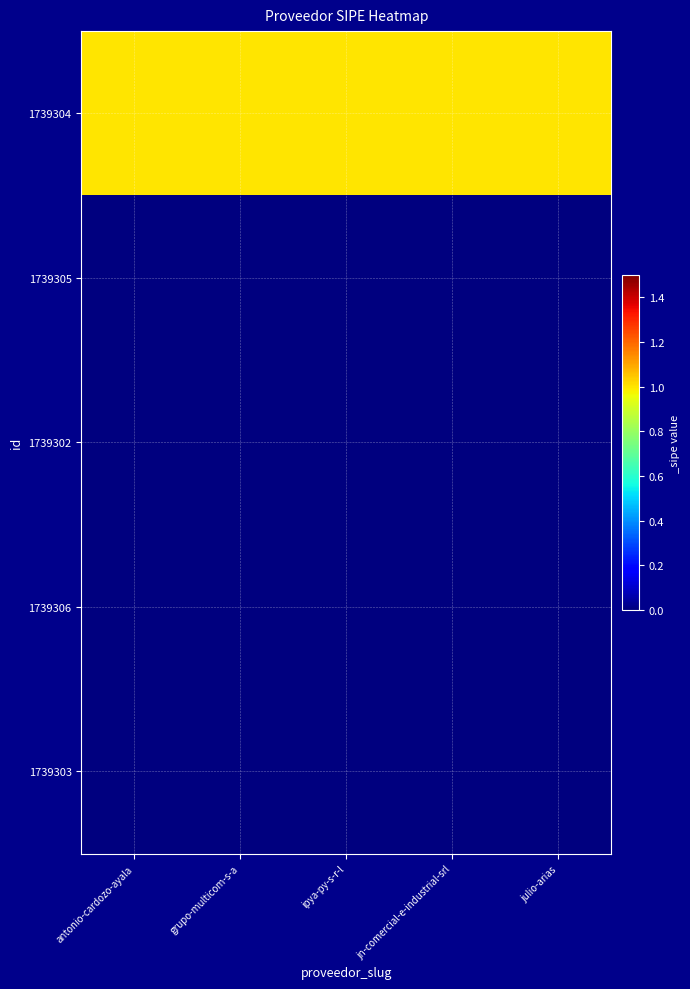

At which category is the sum across all series the highest?

antonio-cardozo-ayala